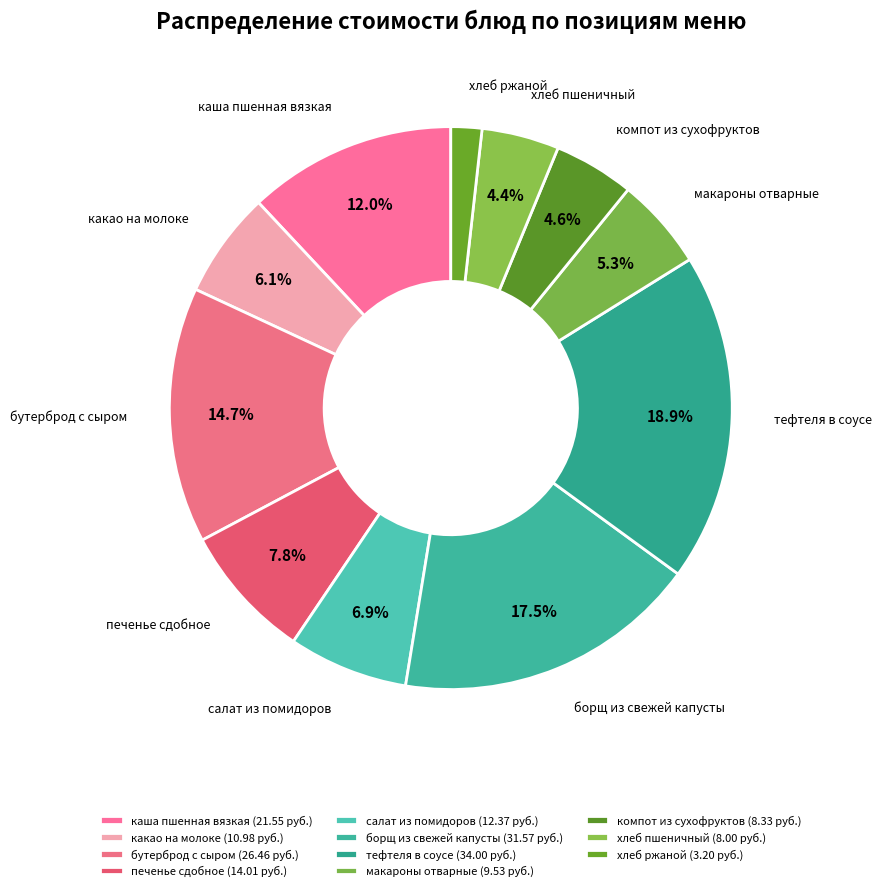

To the nearest percent, what percentage of the pie is макароны отварные?

5%